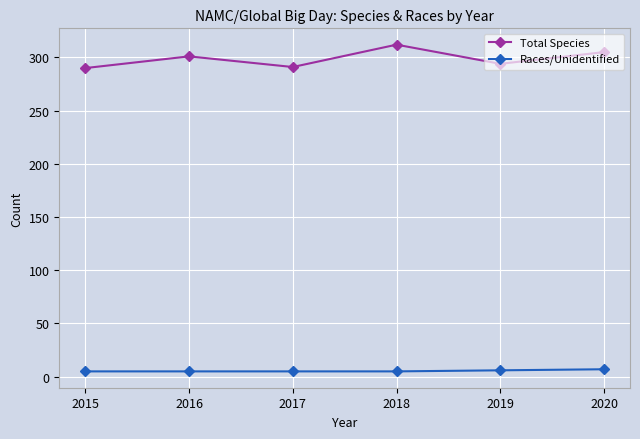

How many lines are shown in the chart?

2